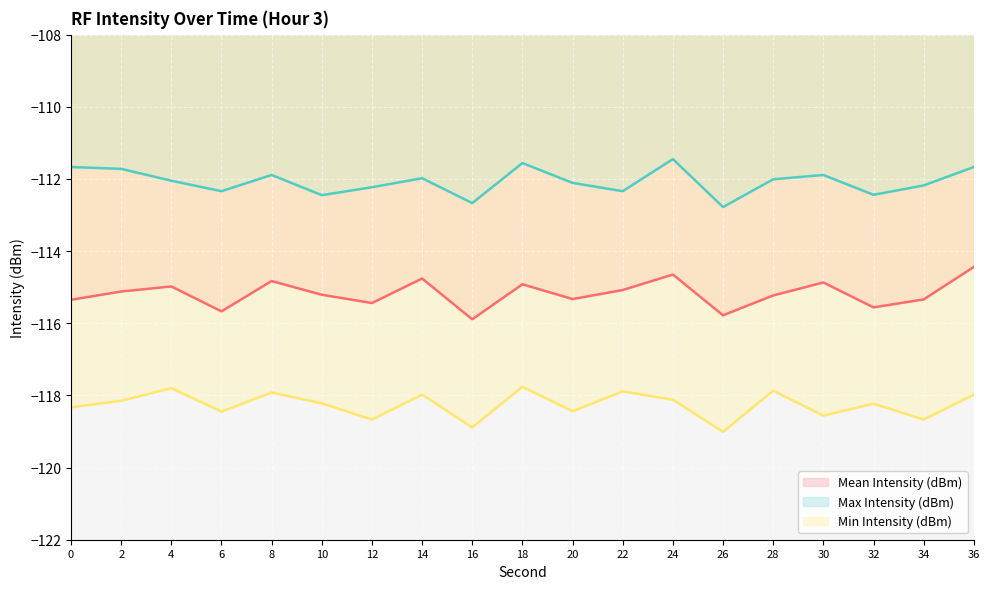

Reading left to right, transcribe all the data shown in this chart.

Mean Intensity (dBm): -115.3	-115.1	-115.0	-115.7	-114.8	-115.2	-115.4	-114.8	-115.9	-114.9	-115.3	-115.1	-114.7	-115.8	-115.2	-114.9	-115.6	-115.3	-114.4
Max Intensity (dBm): -111.7	-111.7	-112.0	-112.3	-111.9	-112.5	-112.2	-112.0	-112.7	-111.6	-112.1	-112.3	-111.5	-112.8	-112.0	-111.9	-112.4	-112.2	-111.7
Min Intensity (dBm): -118.3	-118.2	-117.8	-118.5	-117.9	-118.2	-118.7	-118.0	-118.9	-117.8	-118.4	-117.9	-118.1	-119.0	-117.9	-118.6	-118.2	-118.7	-118.0